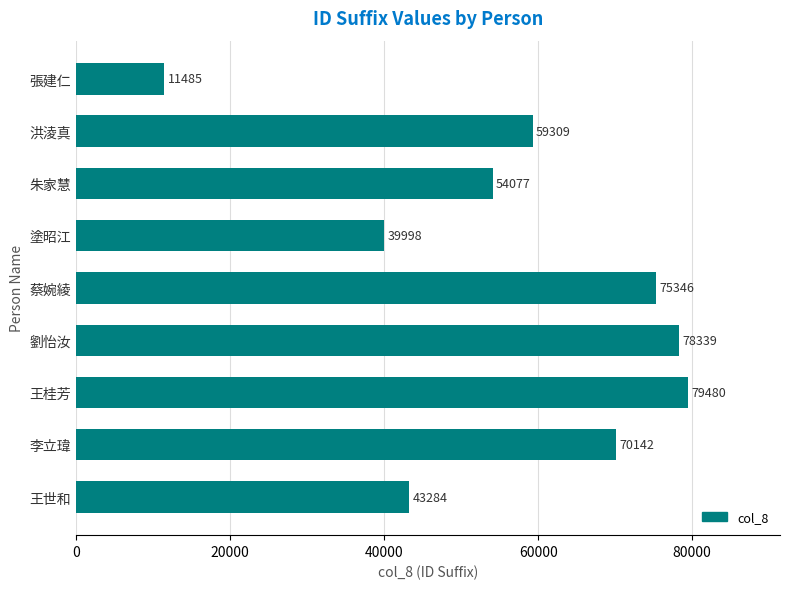

Reading bottom to top, what are all the values shown in this chart?

43284	70142	79480	78339	75346	39998	54077	59309	11485